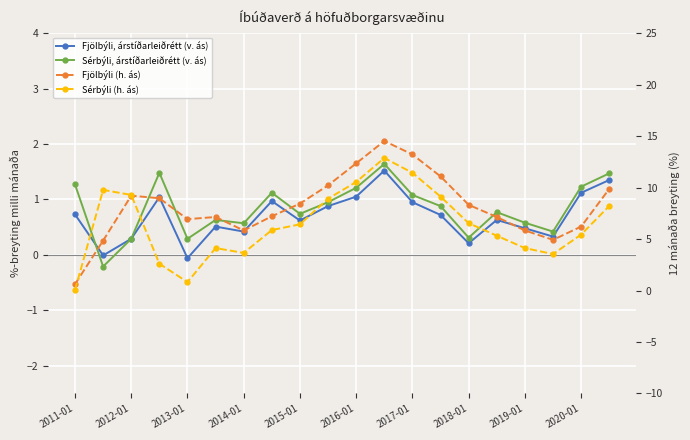

The value of Fjölbýli, árstíðarleiðrétt (v. ás) at 2020-01 is 0.4. True or false?

False